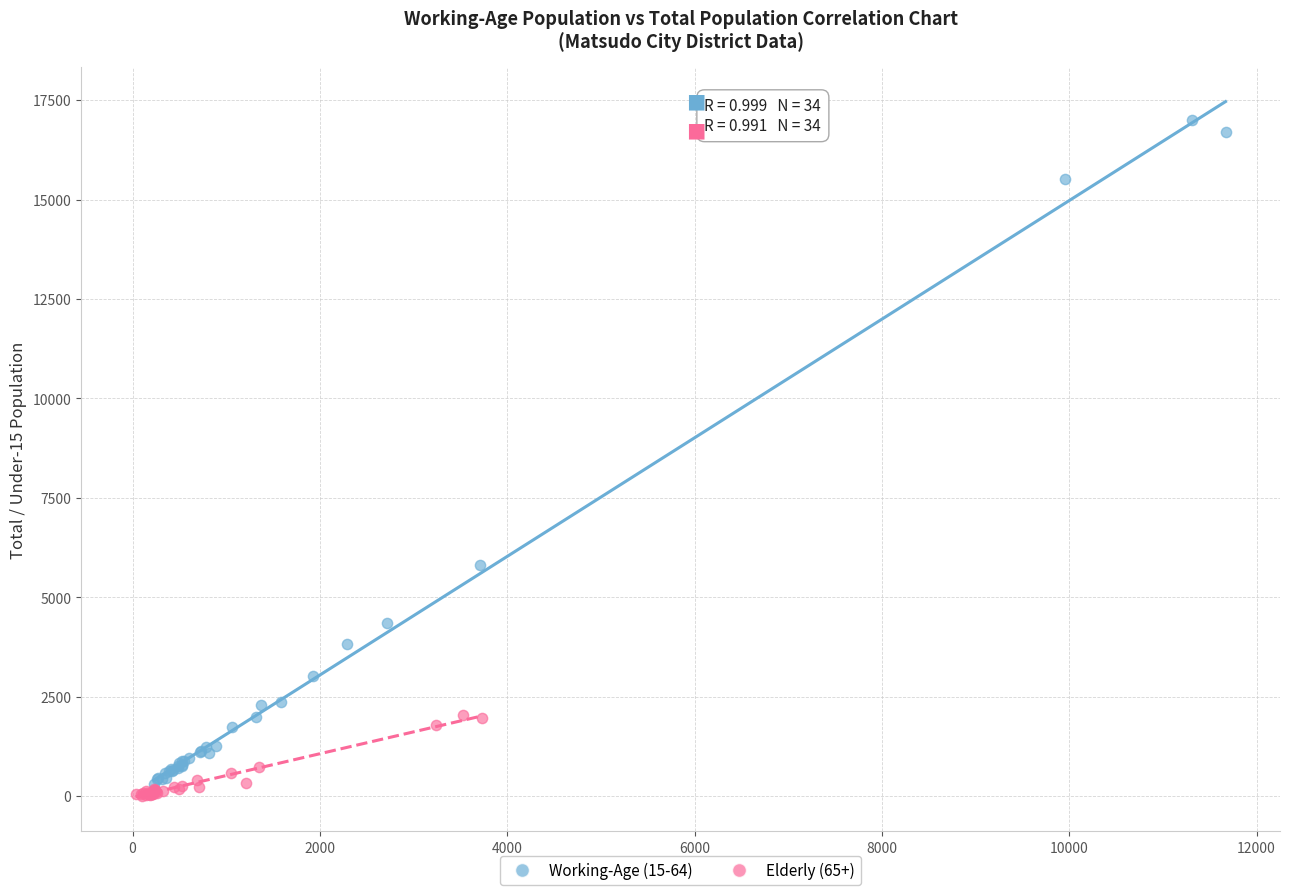

Which series has the widest spread of Y values?

Working-Age (15-64)